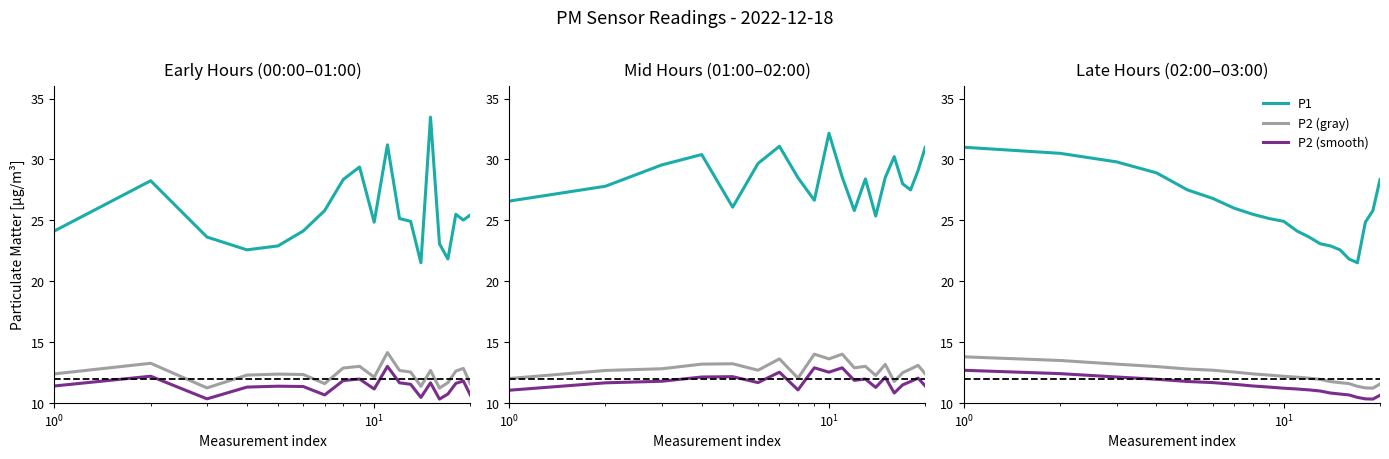

In P2 (gray), how many points are lower than both neighbors (excluding endpoints)?

1